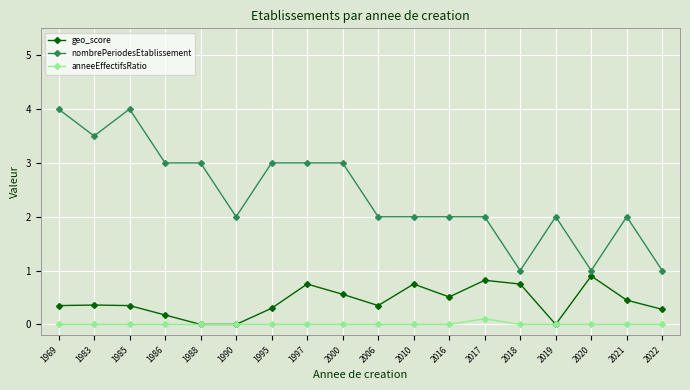

What is the value of the nombrePeriodesEtablissement point at the 15th from the left?

2.0